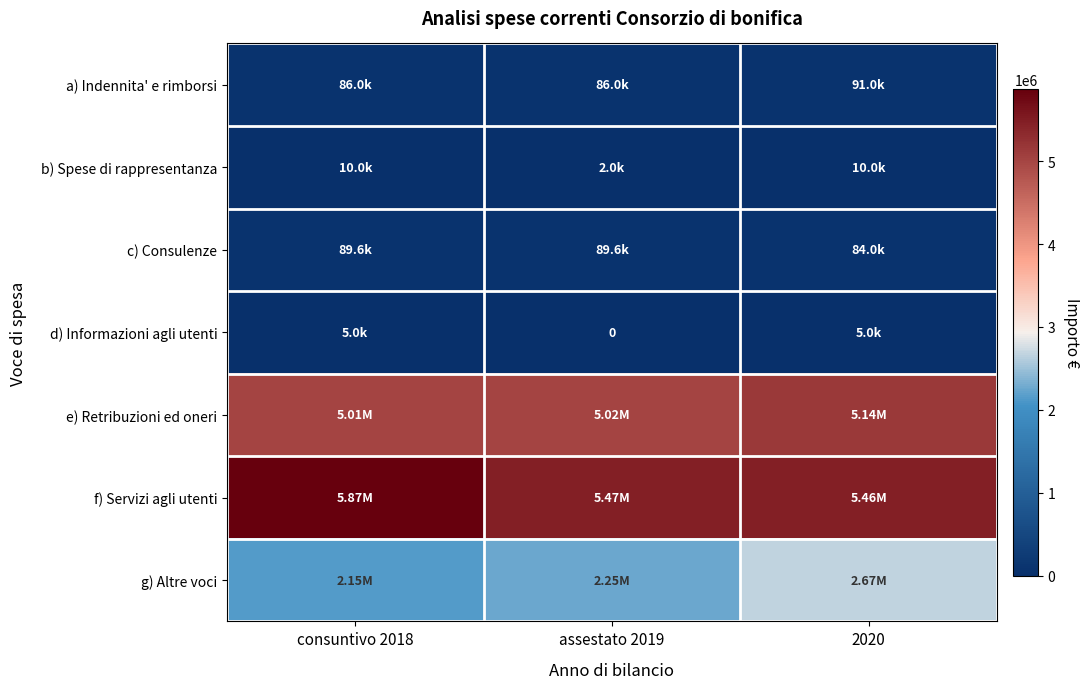

At which label does f) Servizi agli utenti reach its peak?

consuntivo 2018